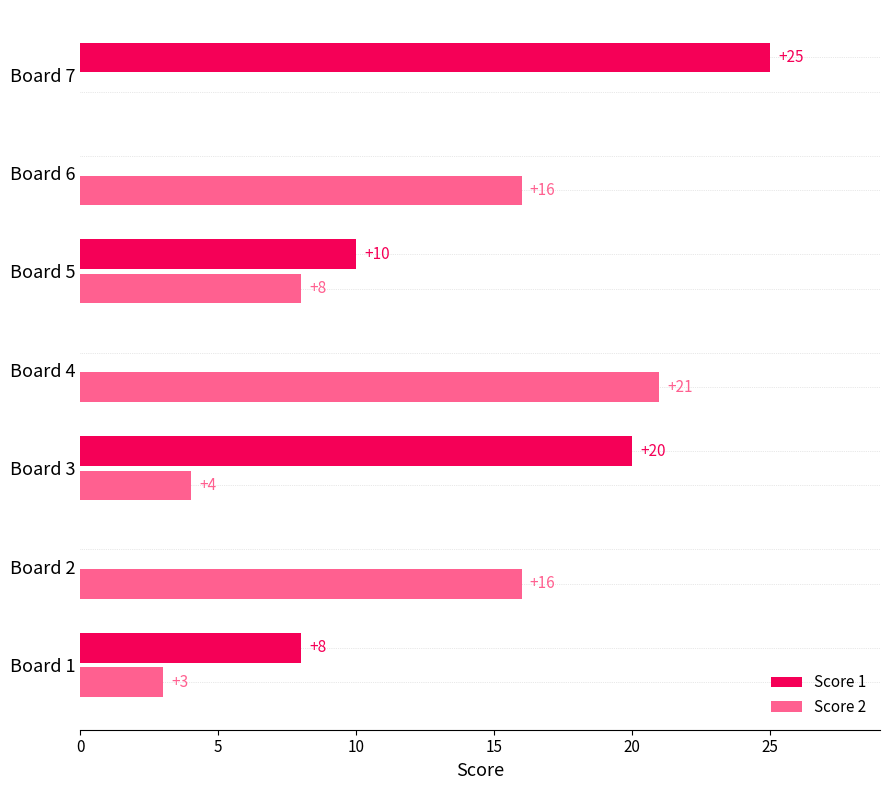

Between Board 1 and Board 6, which series saw the biggest shift?

Score 2